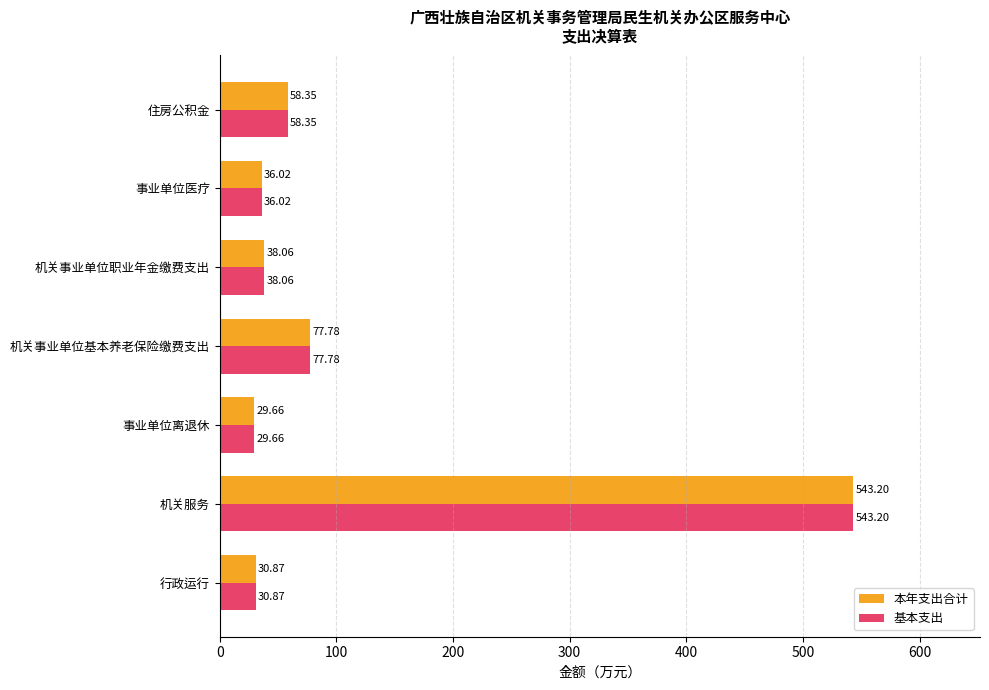

At which label is 本年支出合计 closest to 286?

机关事业单位基本养老保险缴费支出